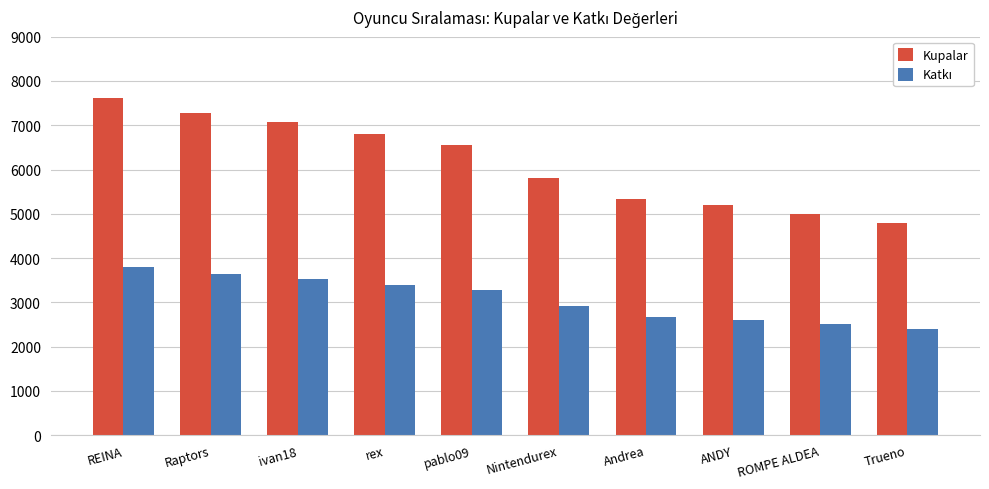

What is the label of the 9th bar from the right?

Raptors